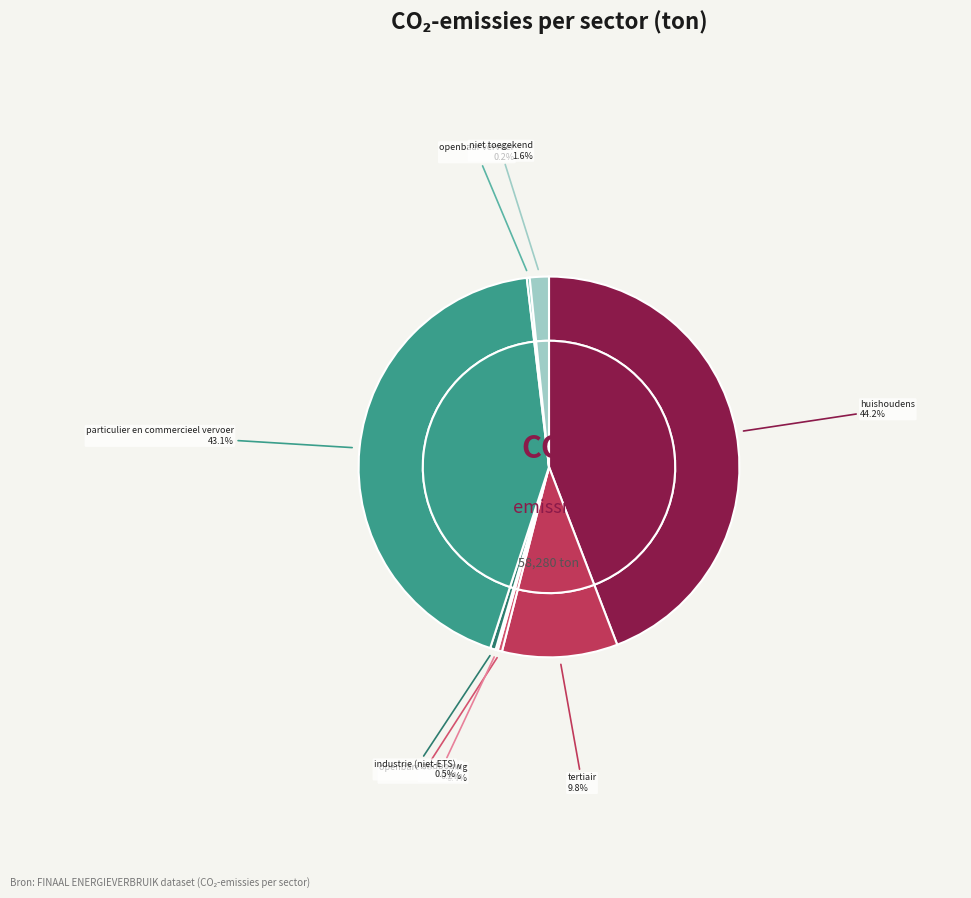

Is industrie (niet-ETS) the majority of the pie?

No